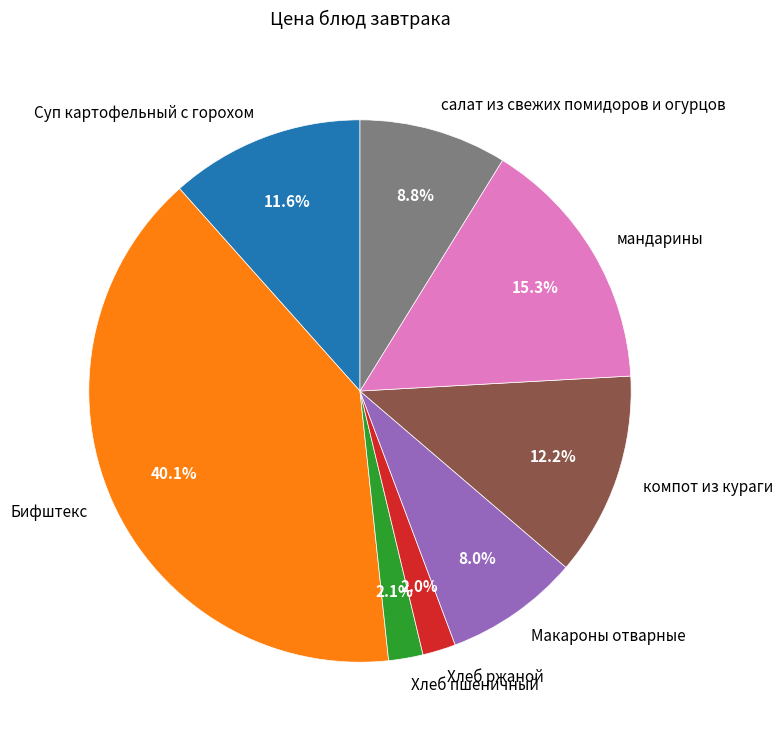

How many segments does this pie chart have?

8